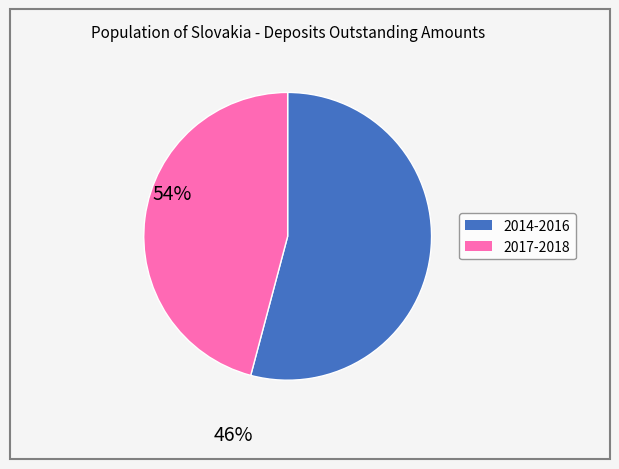

Does any single category account for the majority?

Yes